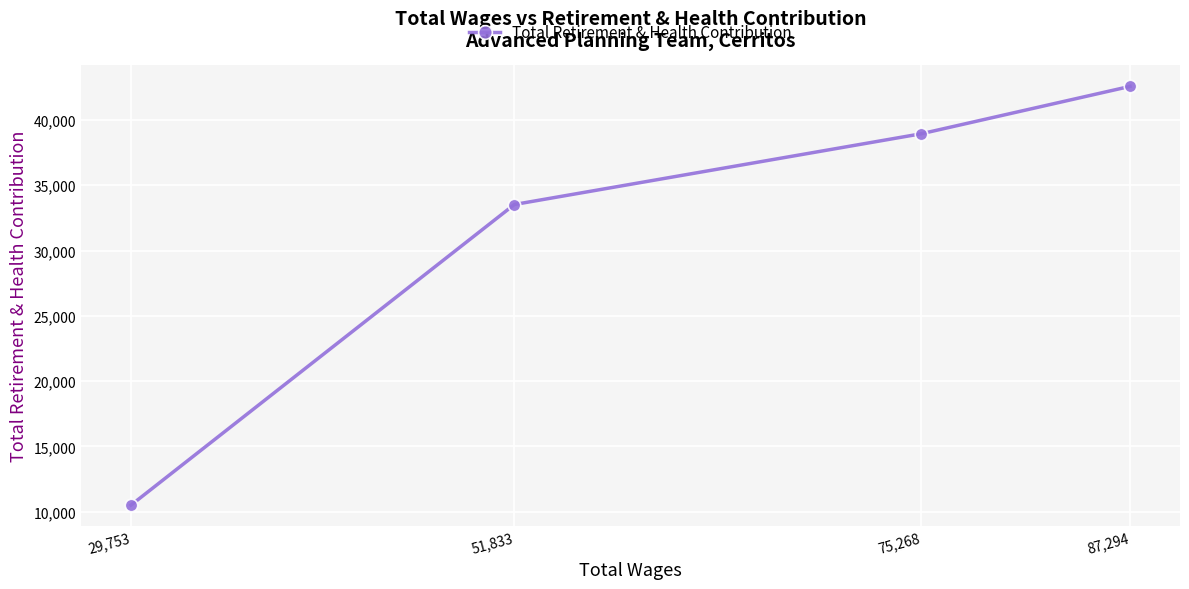

What is the sum of all values?

125541